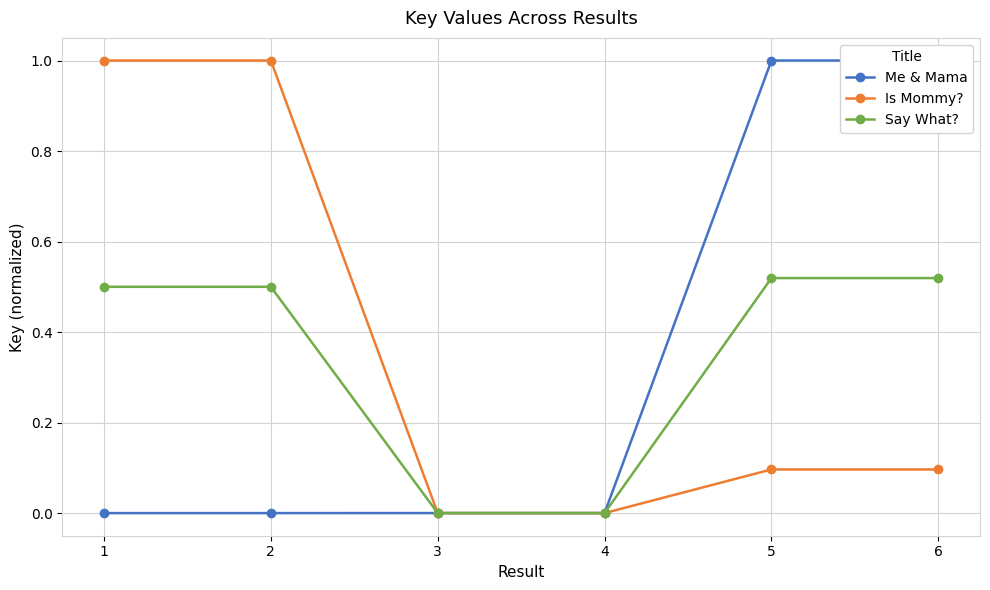

True or false: Is Mommy? has a value of 0.1 at 5.

True